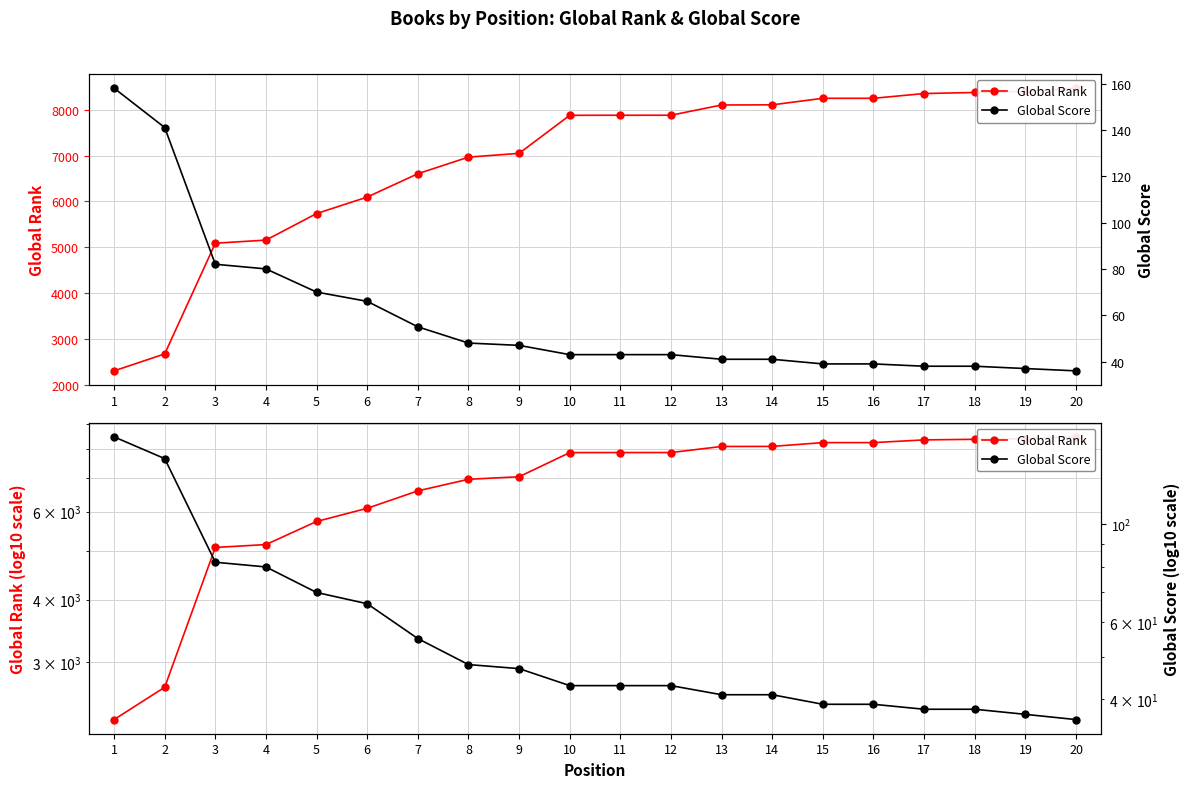

What are all the series names shown in the legend?

Global Rank, Global Score